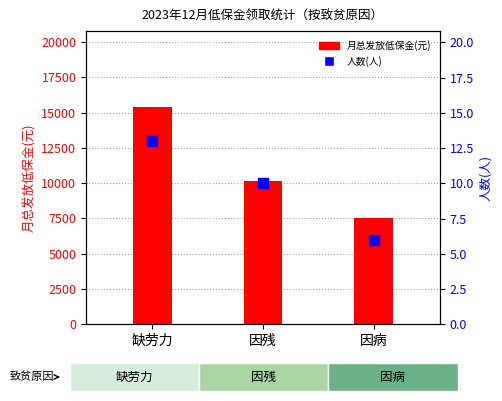

At which category is the sum across all series the highest?

缺劳力